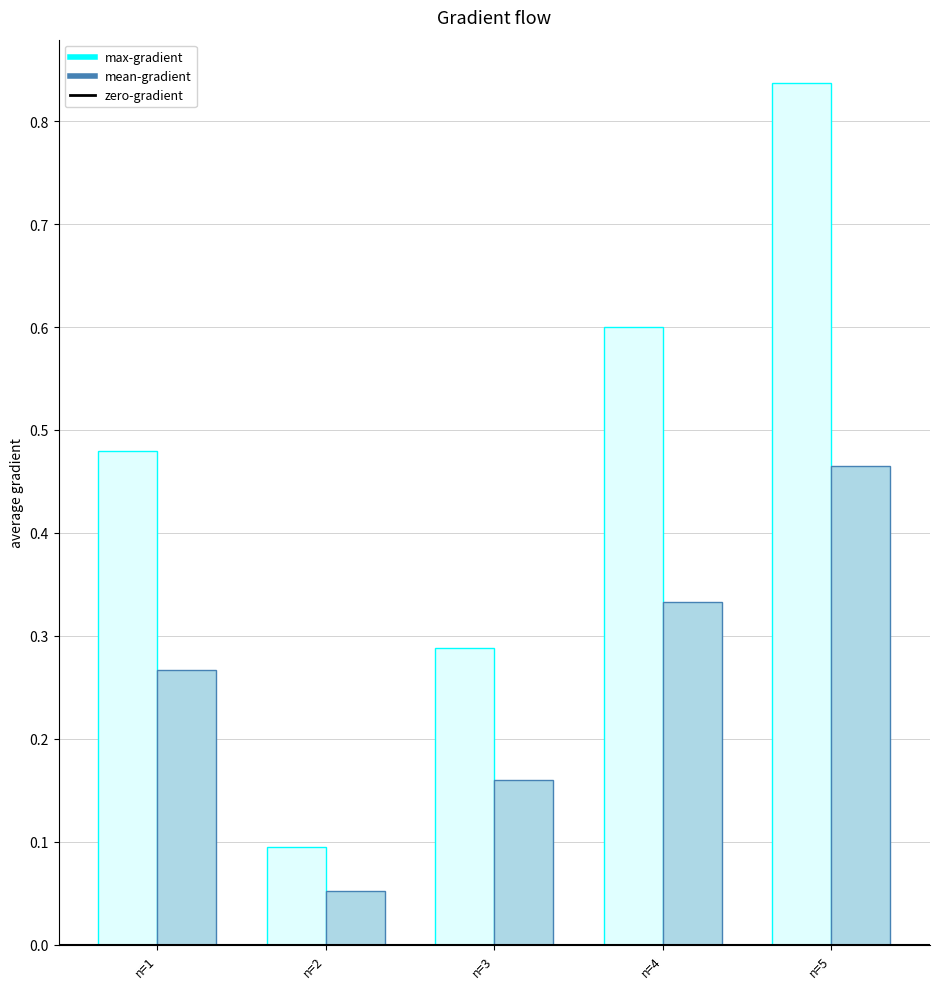

List the labels in order of mean-gradient value, smallest first.

n=2, n=3, n=1, n=4, n=5